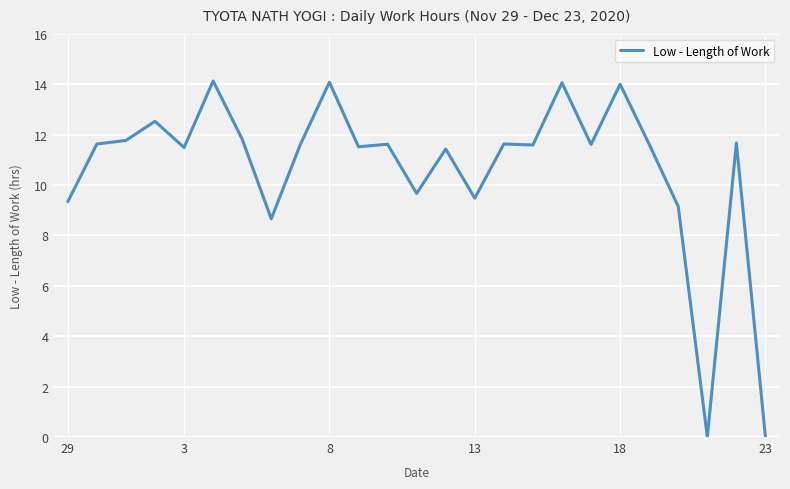

What is the greatest value displayed?

14.1